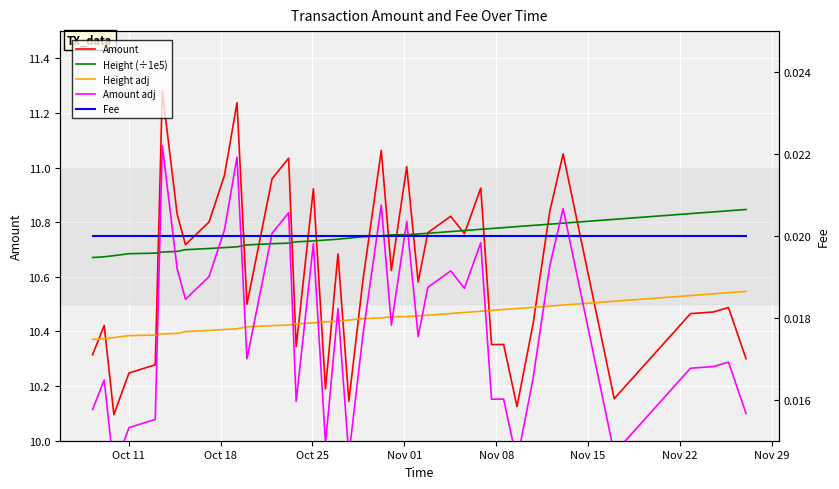

What is the lowest value of the Amount series?

10.1